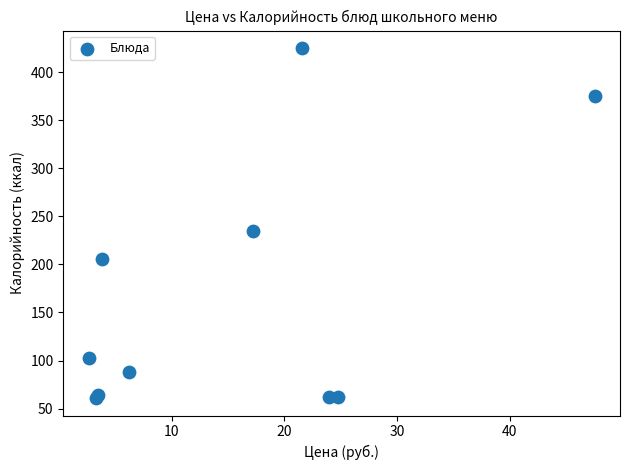

What Y value in the scatter plot is closest to 243?

235.0